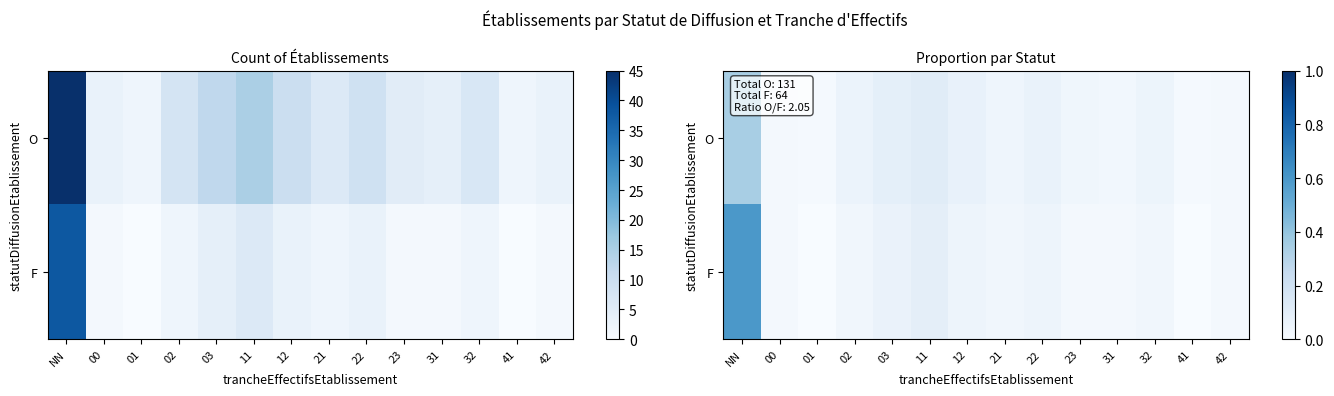

What is the difference between the maximum and minimum values in the F series?

0.6